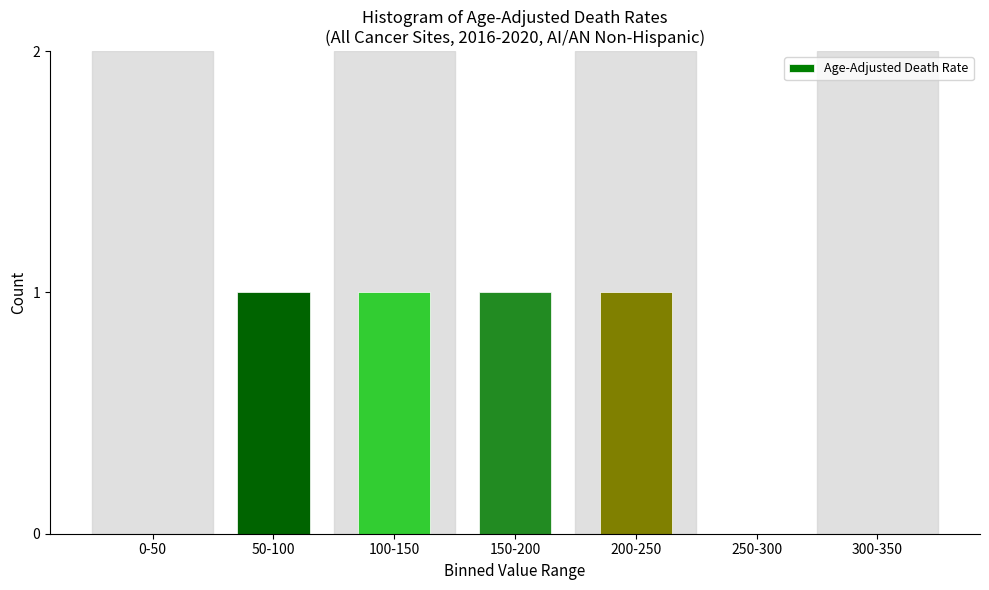

Reading left to right, transcribe all the data shown in this chart.

0-50=0	50-100=1	100-150=1	150-200=1	200-250=1	250-300=0	300-350=0